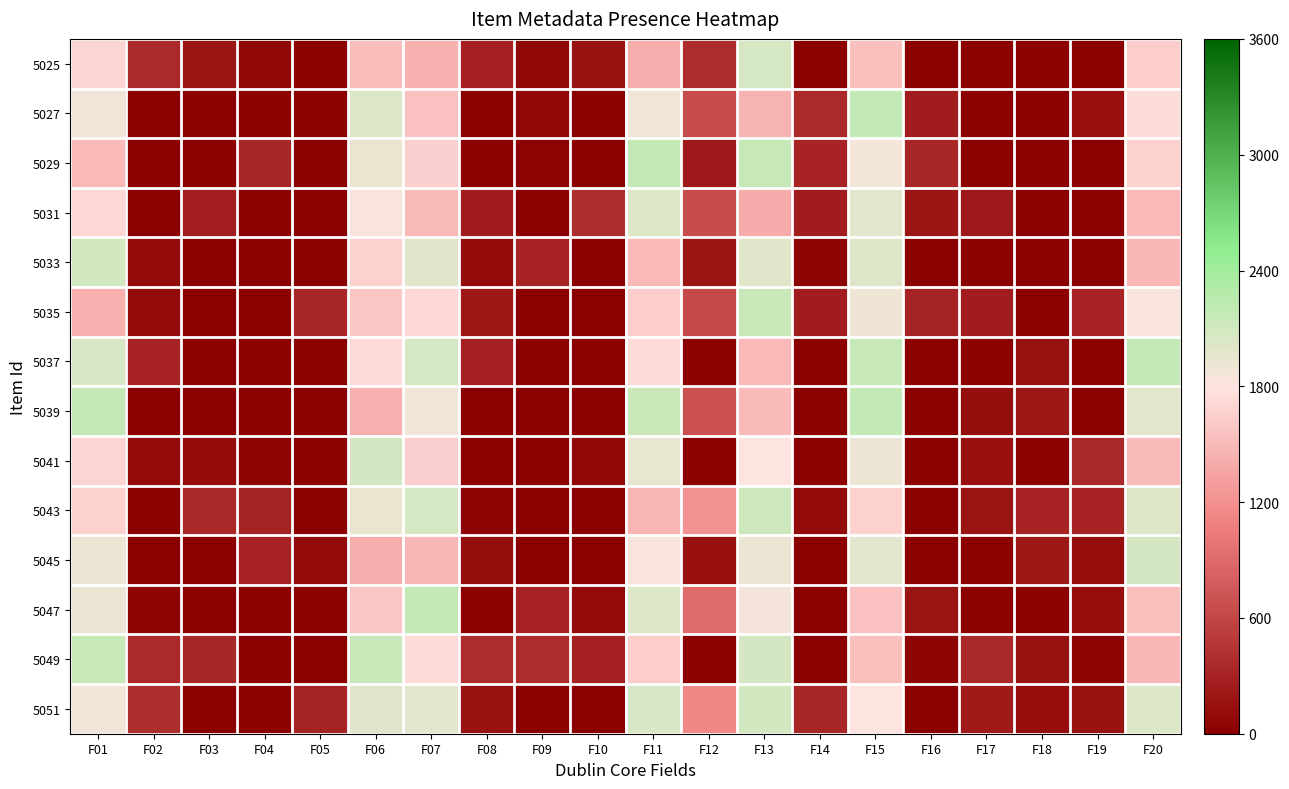

List the series in order of their peak value, highest first.

5039, 5047, 5037, 5029, 5027, 5049, 5035, 5043, 5051, 5033, 5045, 5041, 5025, 5031